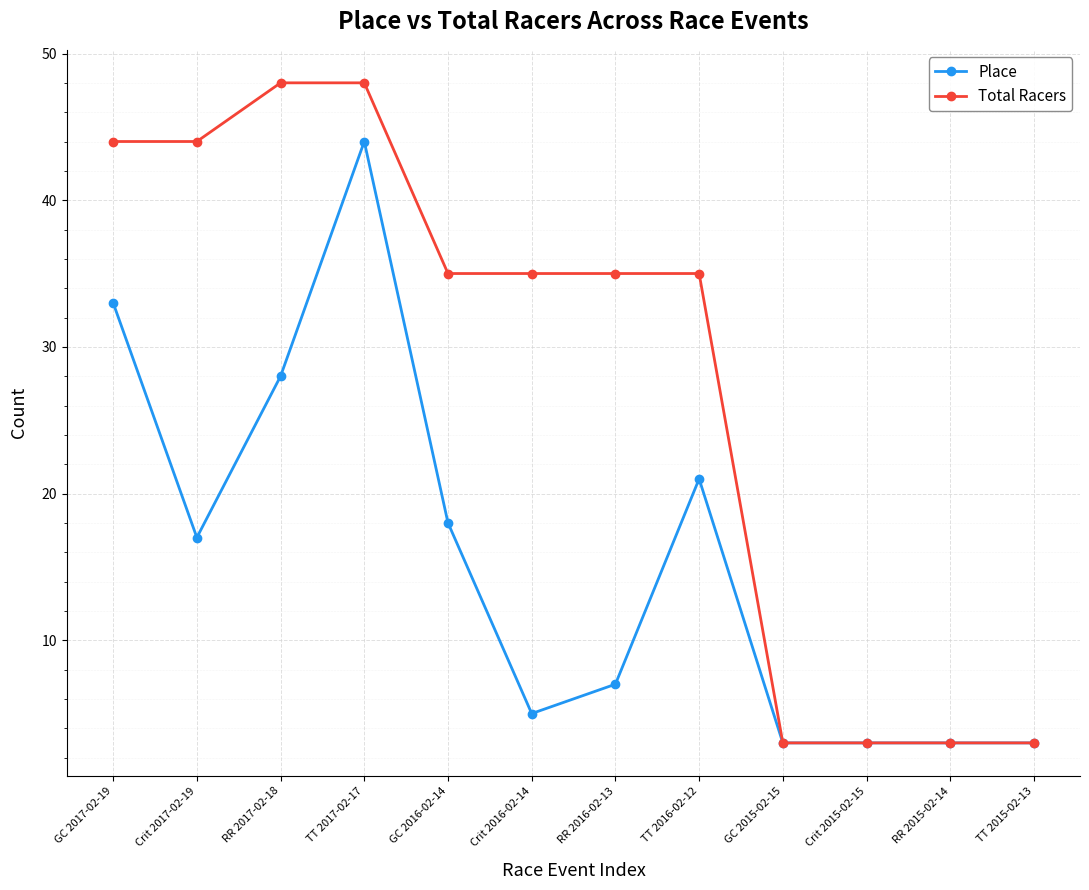

At which category does Place reach its first local peak?

TT 2017-02-17